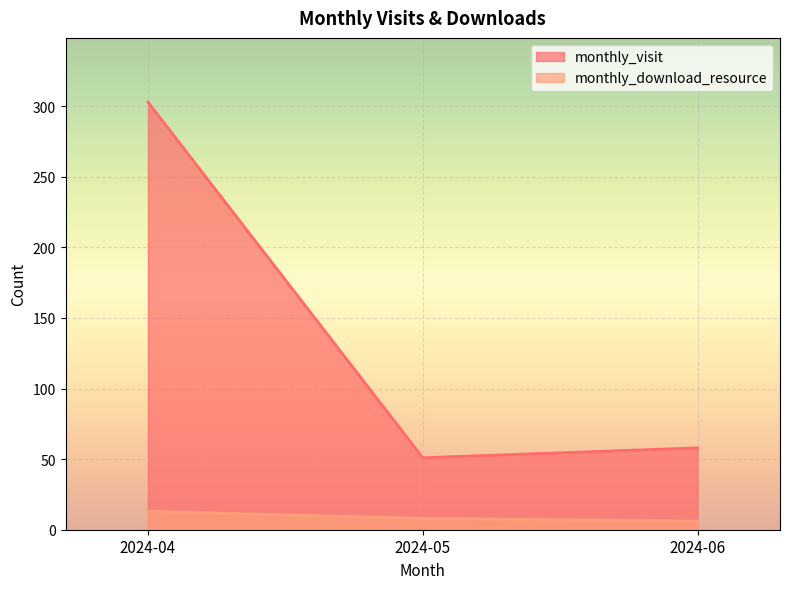

The monthly_visit series shows 173 at 2024-04. True or false?

False